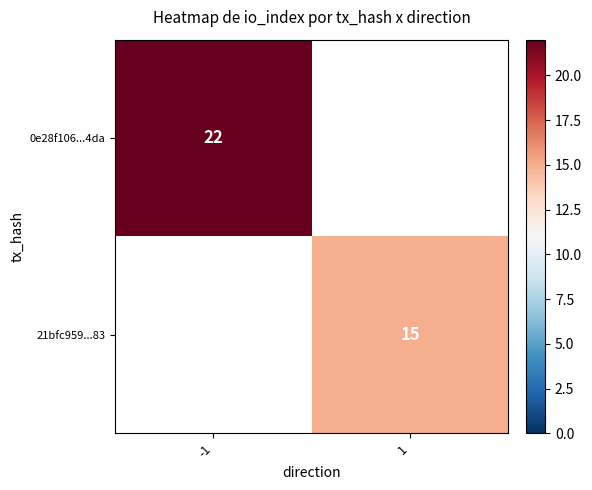

The 21bfc959...83 series shows 15 at 1. True or false?

True